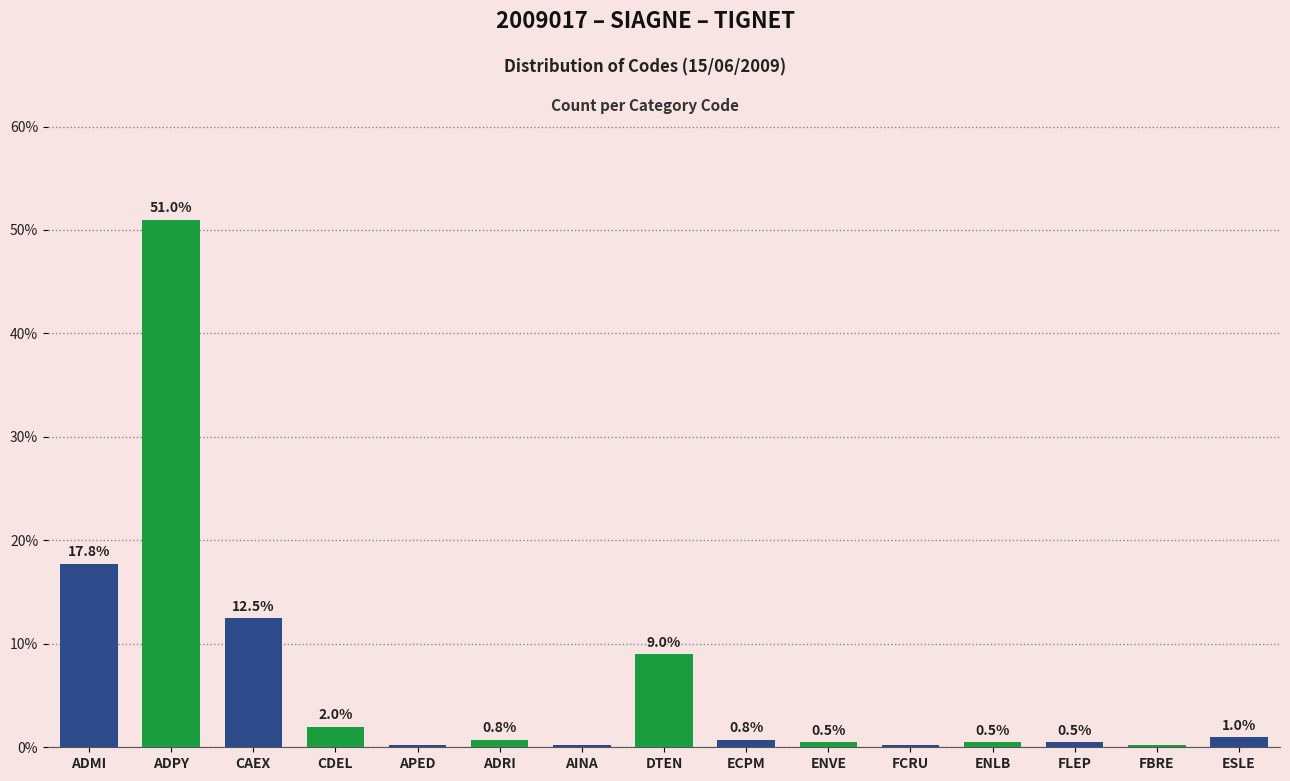

How many distinct data groups are displayed?

1